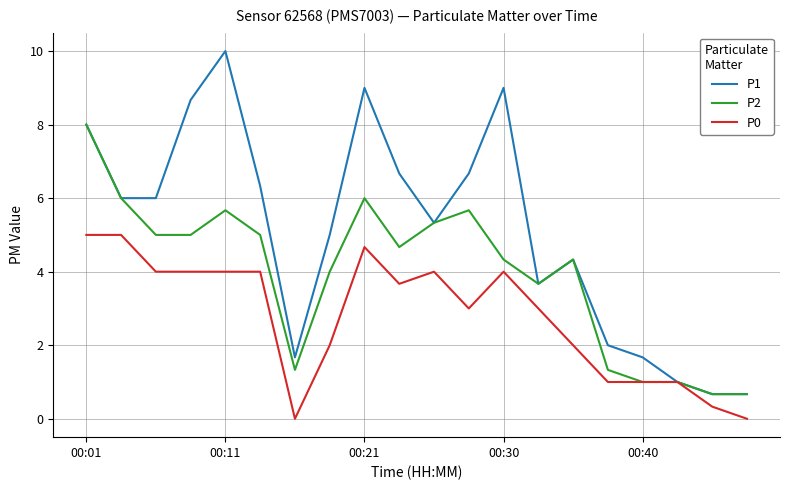

What is the minimum value for P1?

0.7